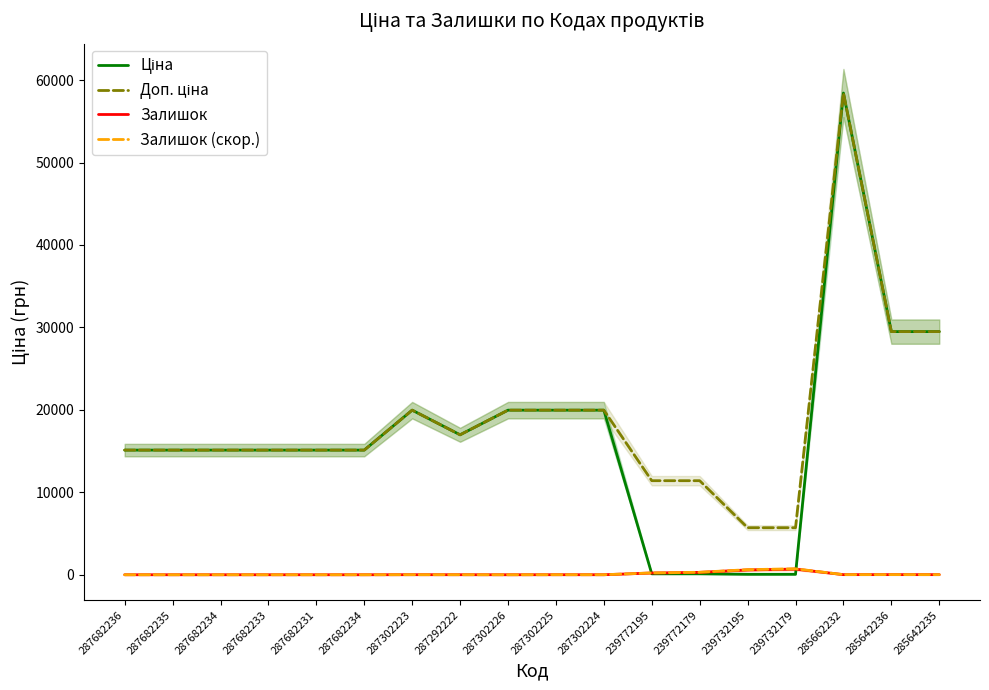

In Ціна, how many points are higher than both neighbors (excluding endpoints)?

2